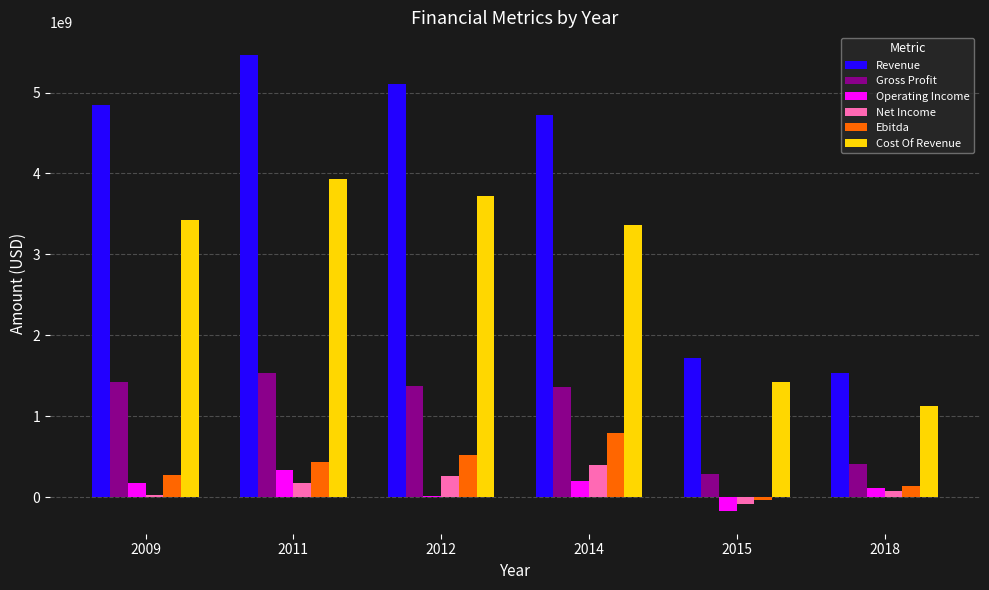

Is the value of Cost Of Revenue at 2011 greater than the value of Ebitda at 2018?

Yes